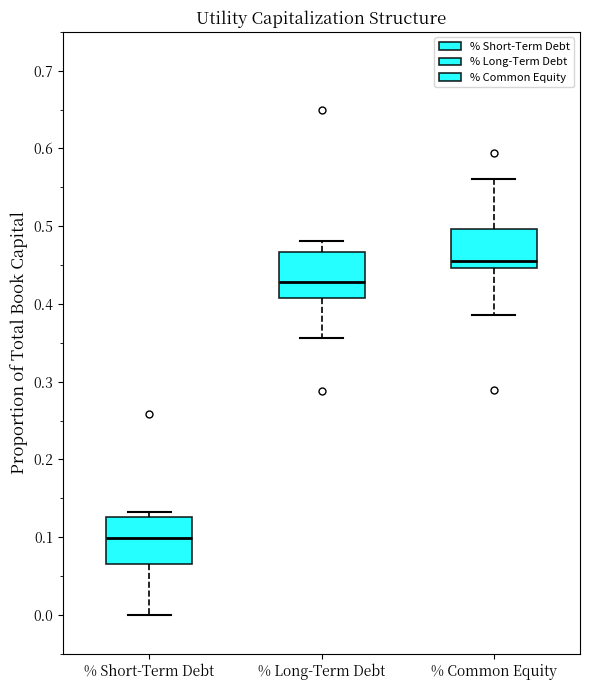

Where does the lower whisker of the box for % Common Equity end on the y-axis? The values are not printed on the chart, so give them approximately, as read against the axis.

0.39